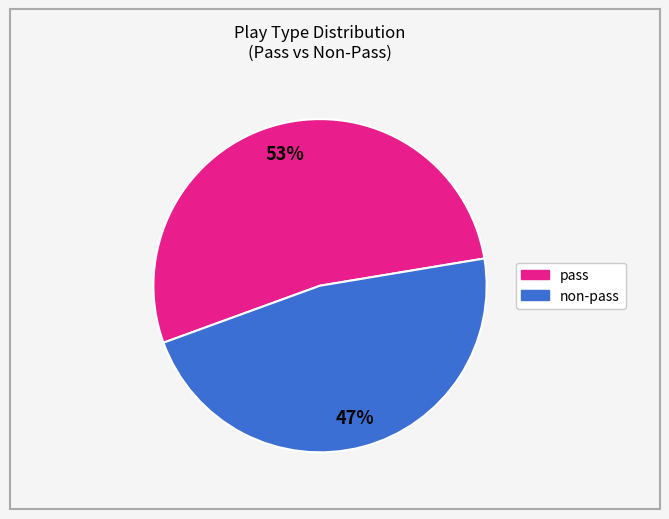

Is there any slice that represents more than half of the pie?

Yes